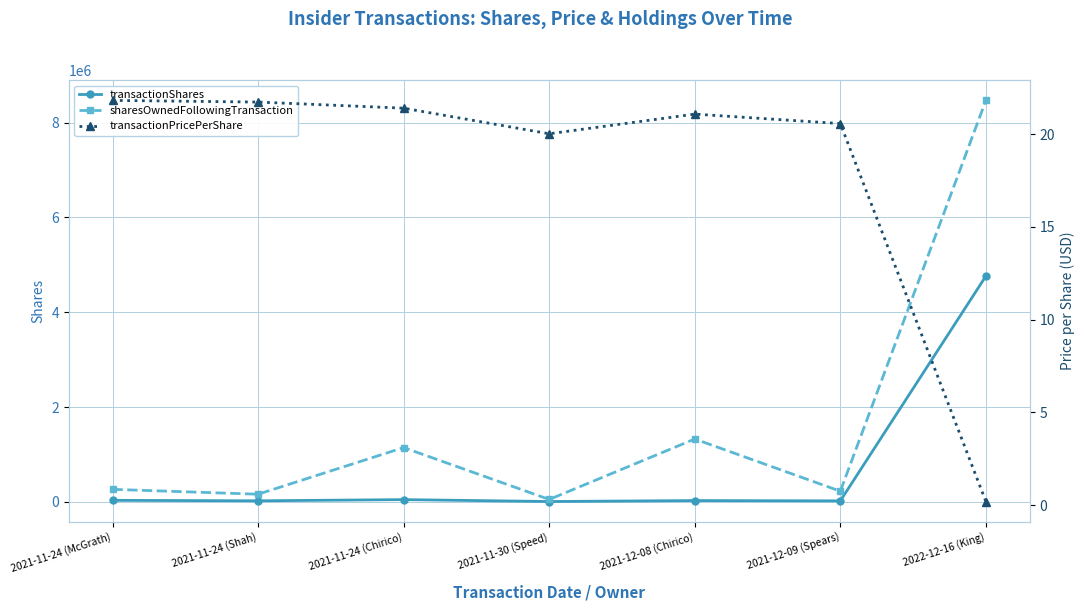

What are all the series names shown in the legend?

transactionShares, sharesOwnedFollowingTransaction, transactionPricePerShare